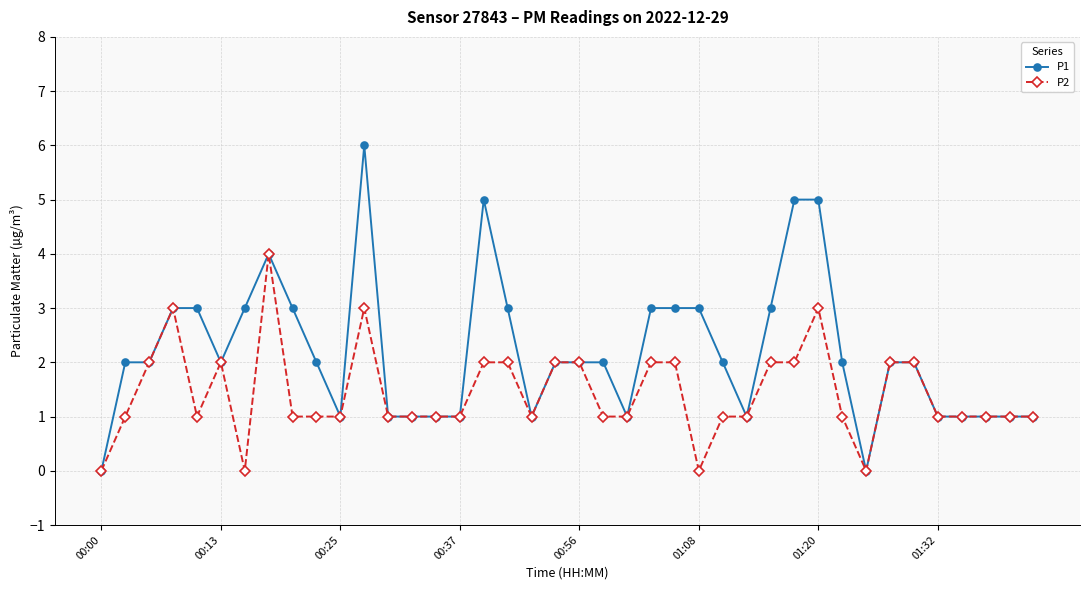

Rank the series by their maximum value, from highest to lowest.

P1, P2